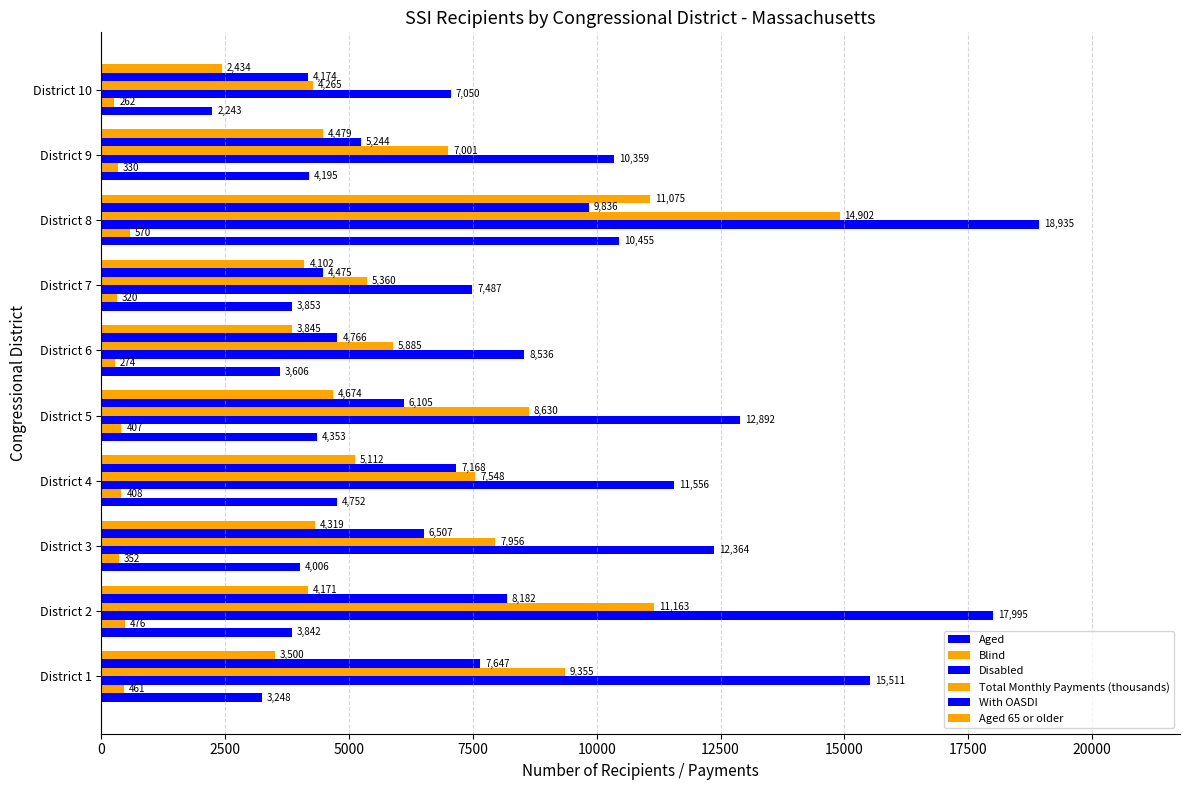

How many data points in Aged are less than 4006?

5